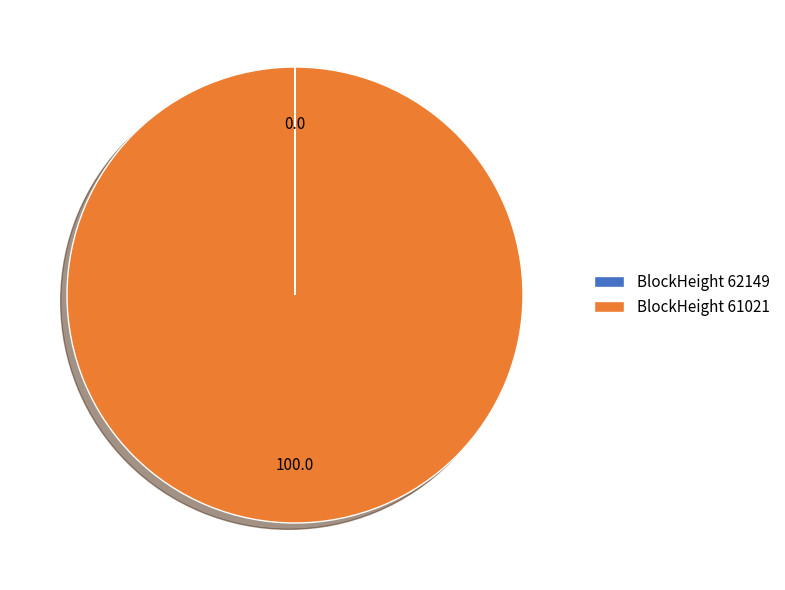

What is the largest slice in the pie chart?

BlockHeight 61021